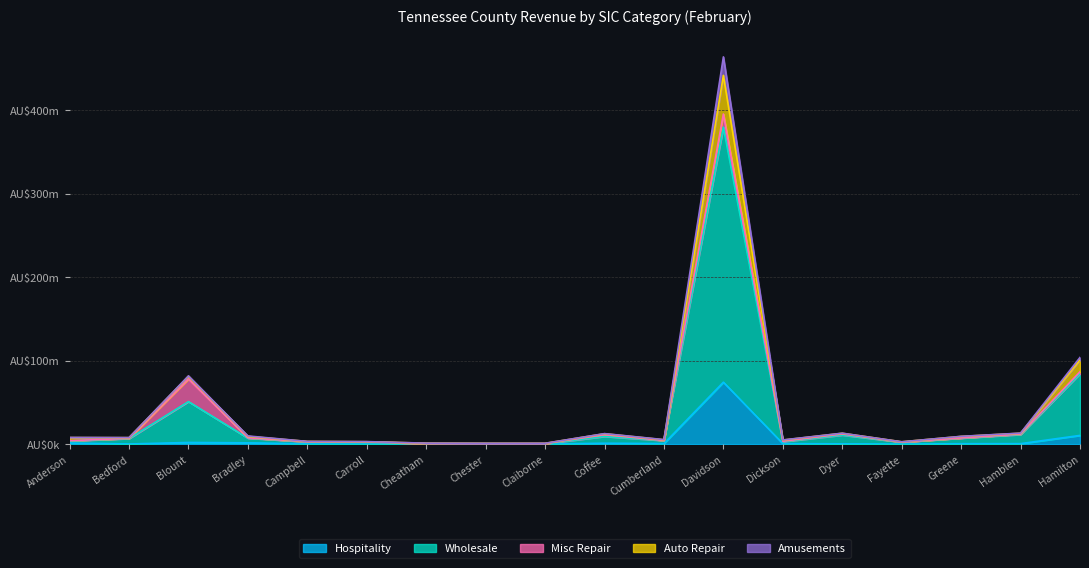

At how many categories does at least one series exceed 211768749?

1